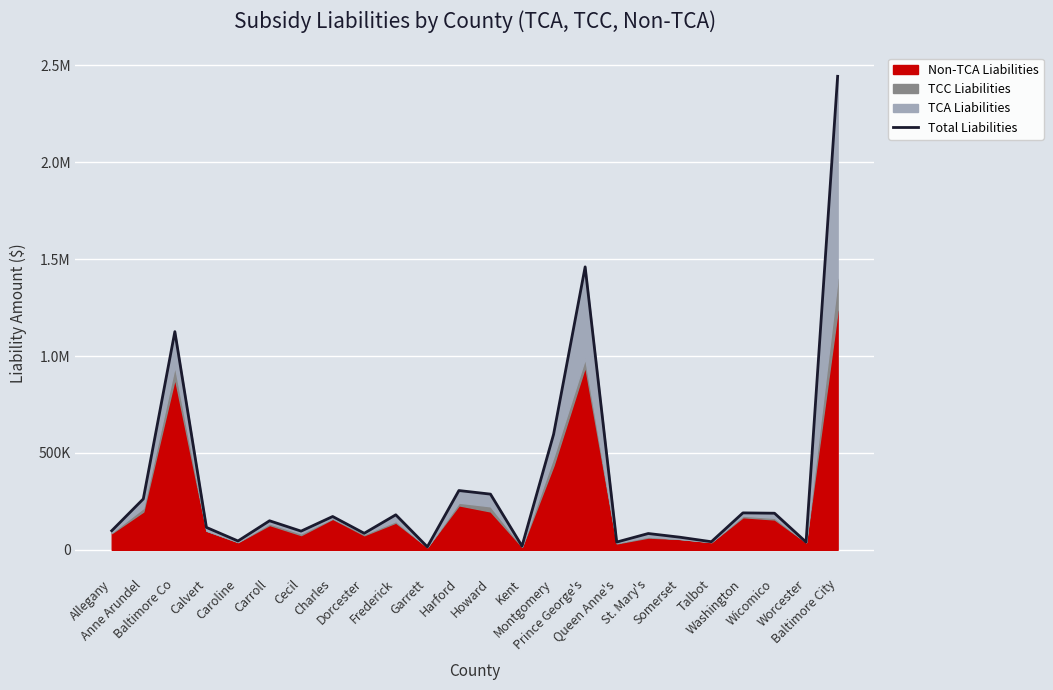

How many values are below 149896?

12